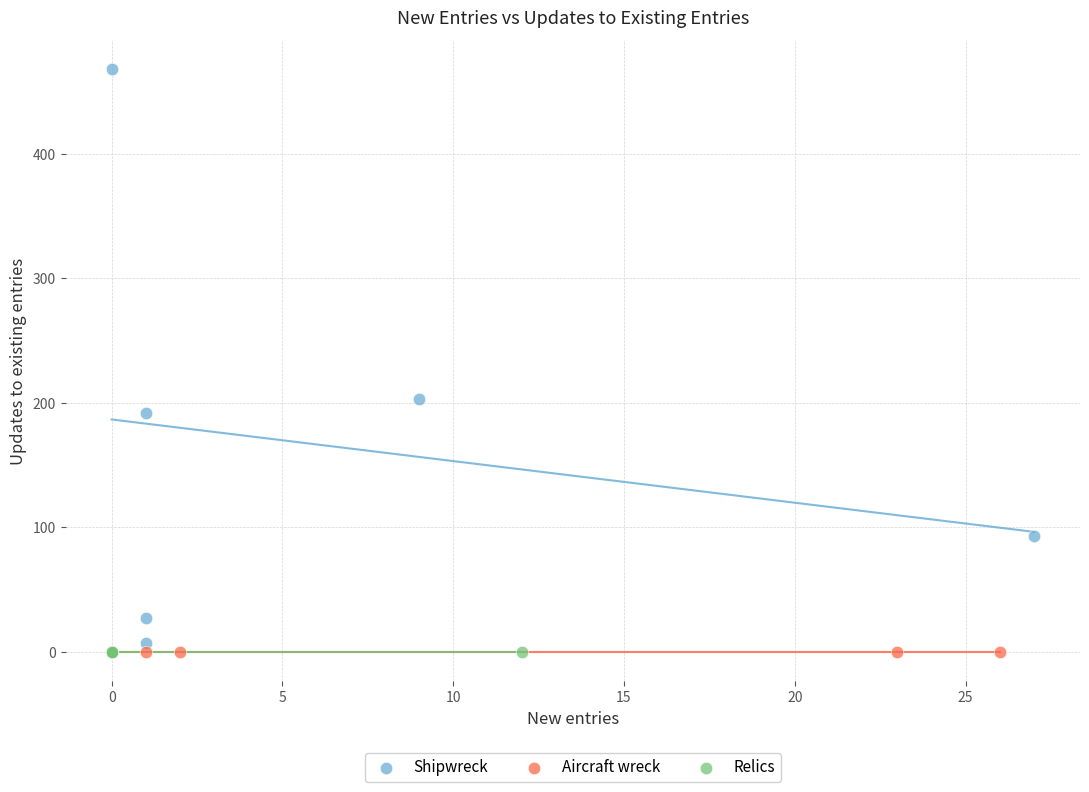

Which series contains the highest Y value?

Shipwreck